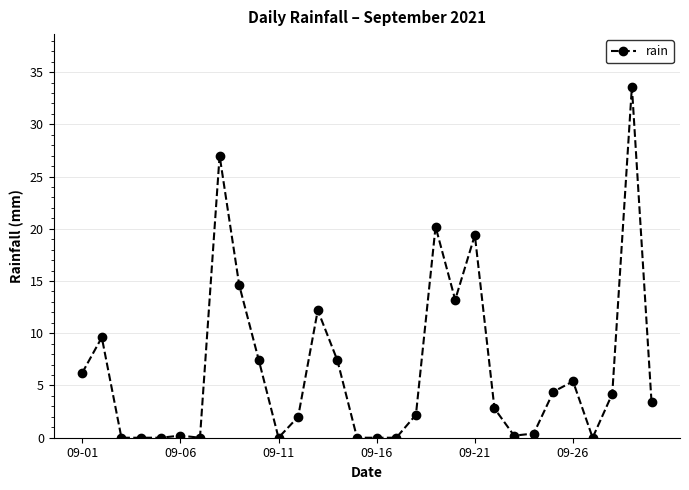

True or false: there are more than 1 points higher than both neighbors.

True